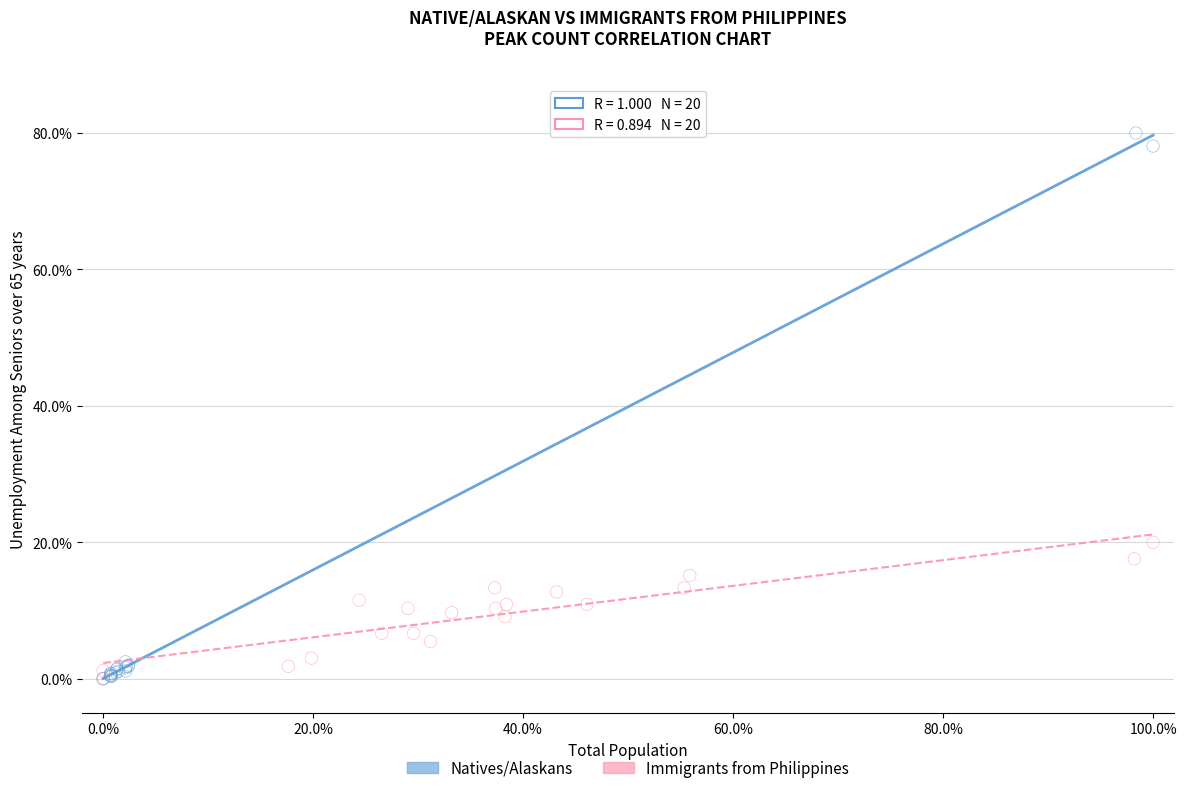

What are all the series names shown in the legend?

Natives/Alaskans, Immigrants from Philippines